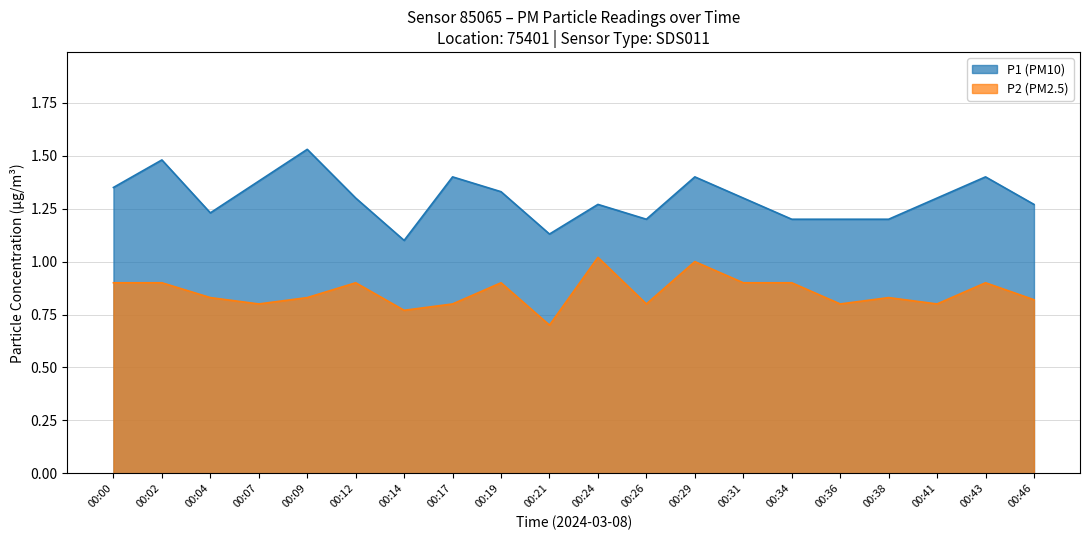

Is the value of P1 (PM10) at 00:34 greater than the value of P2 (PM2.5) at 00:02?

Yes